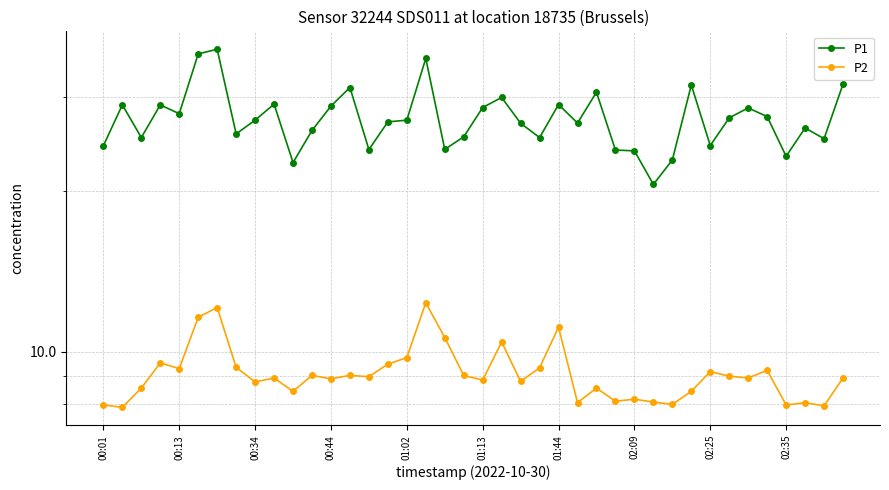

How many lines are shown in the chart?

2